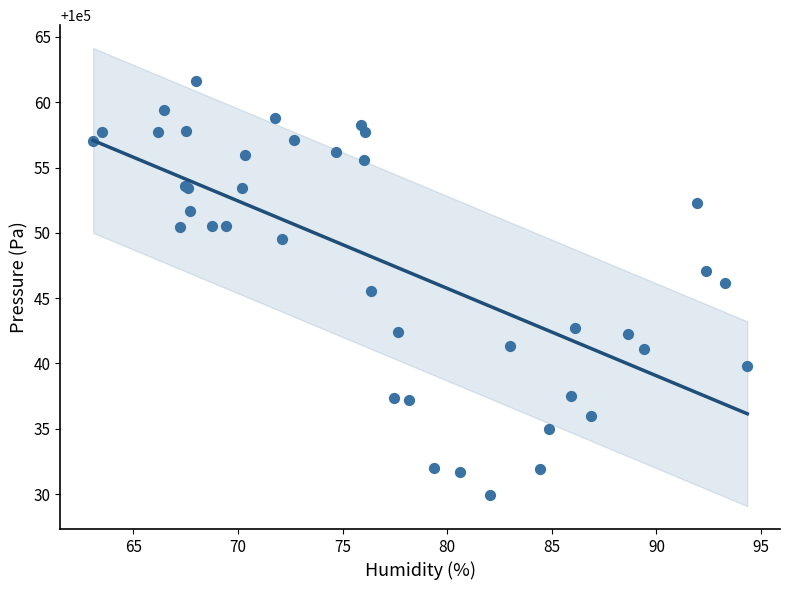

What Y value in the scatter plot is closest to 100045?

100045.6